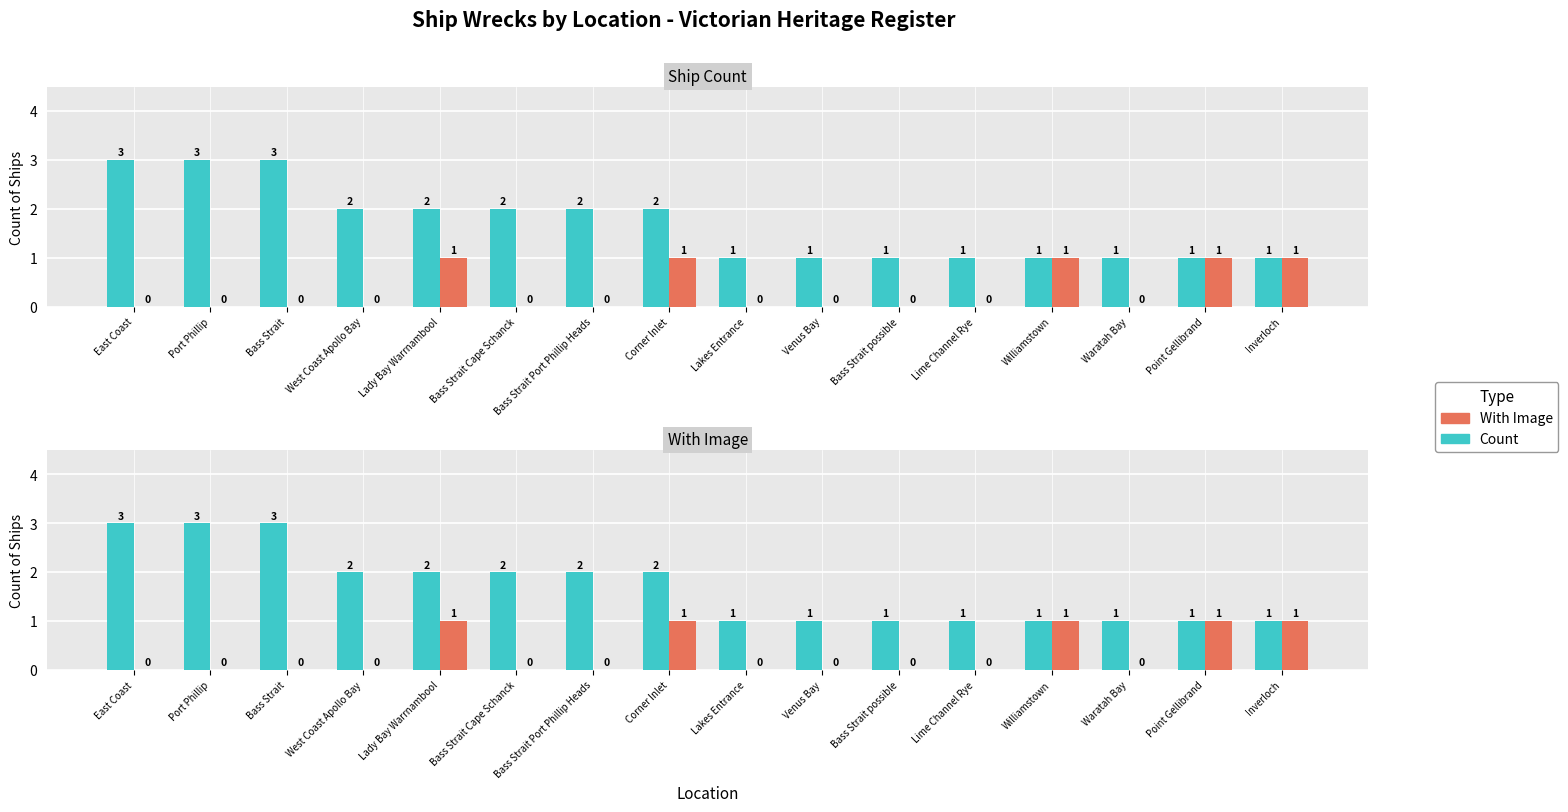

At how many categories does at least one series exceed 1?

8